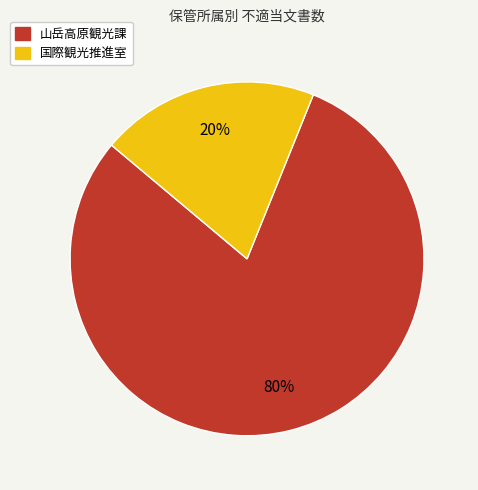

How many segments does this pie chart have?

2